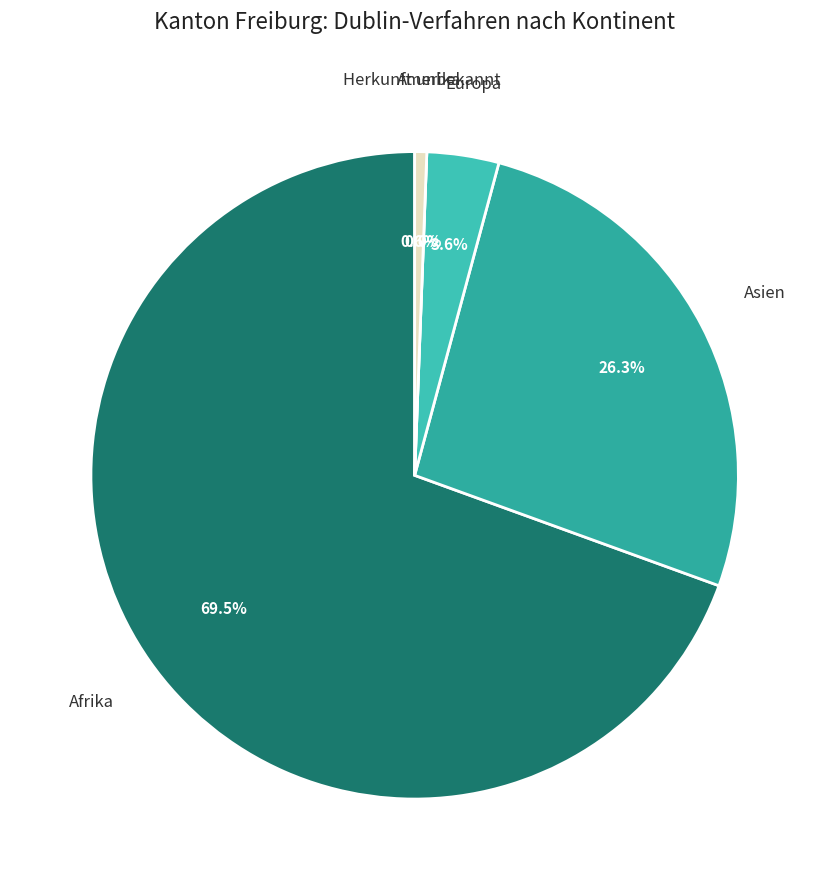

Do Amerika and Europa together represent more than half of the pie?

No